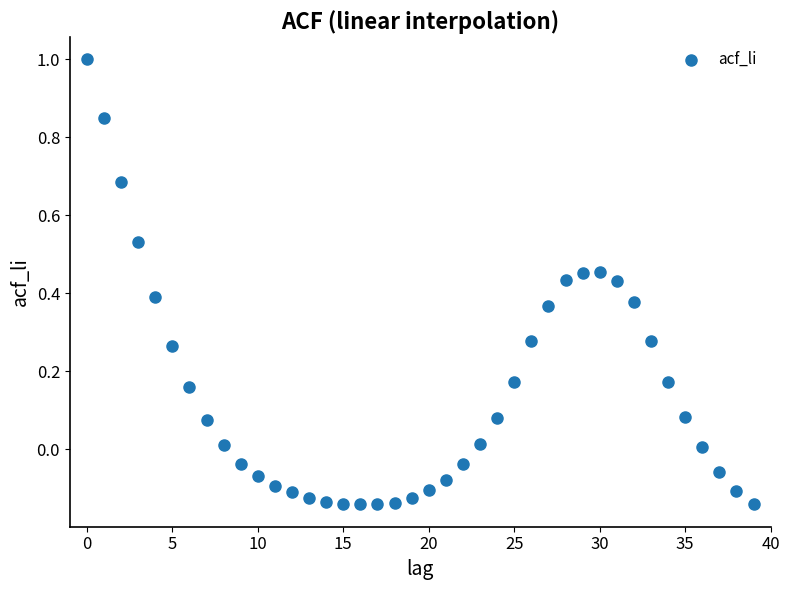

What is the range of Y values (max minus min)?

1.1